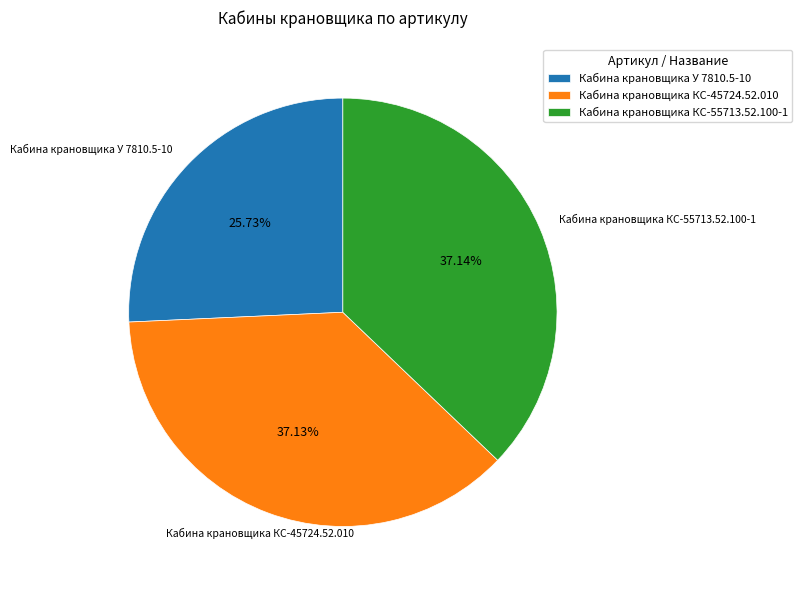

What percentage do Кабина крановщика У 7810.5-10 and Кабина крановщика КС-45724.52.010 together represent?

62.9%